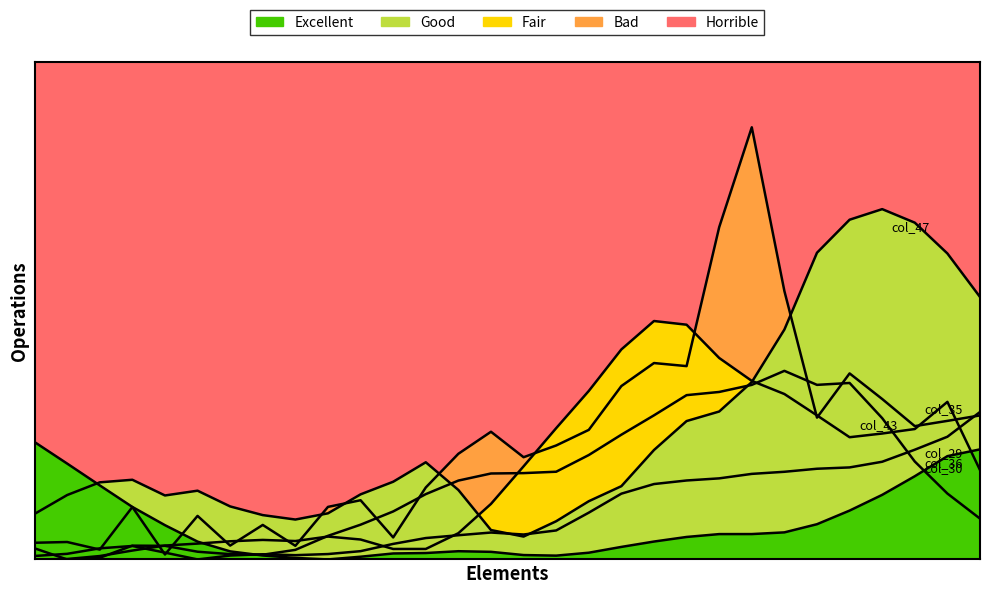

True or false: col_47_line has more than 0 points higher than both neighbors.

True